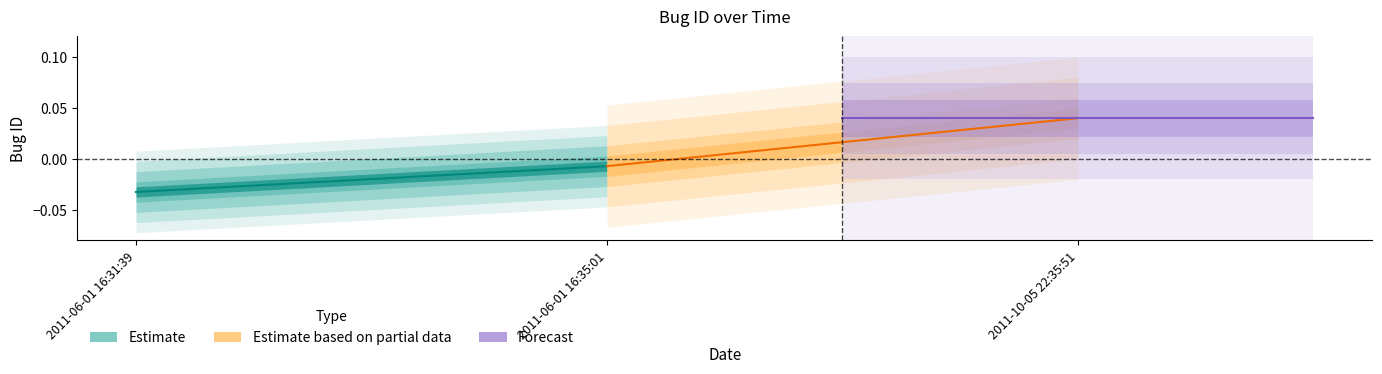

Does the chart have visible grid lines?

No